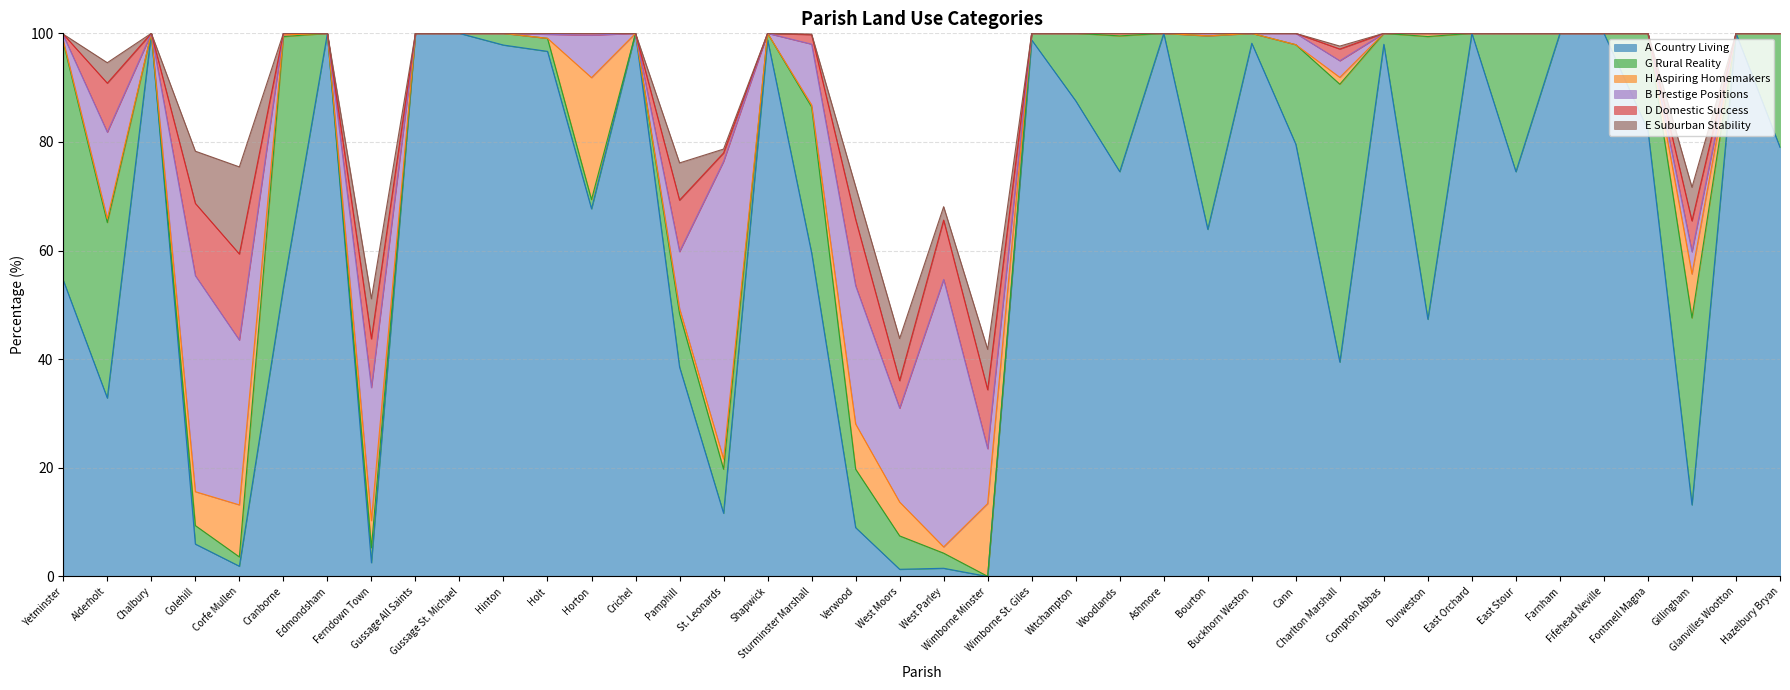

Which series has the largest range (max minus min)?

A Country Living